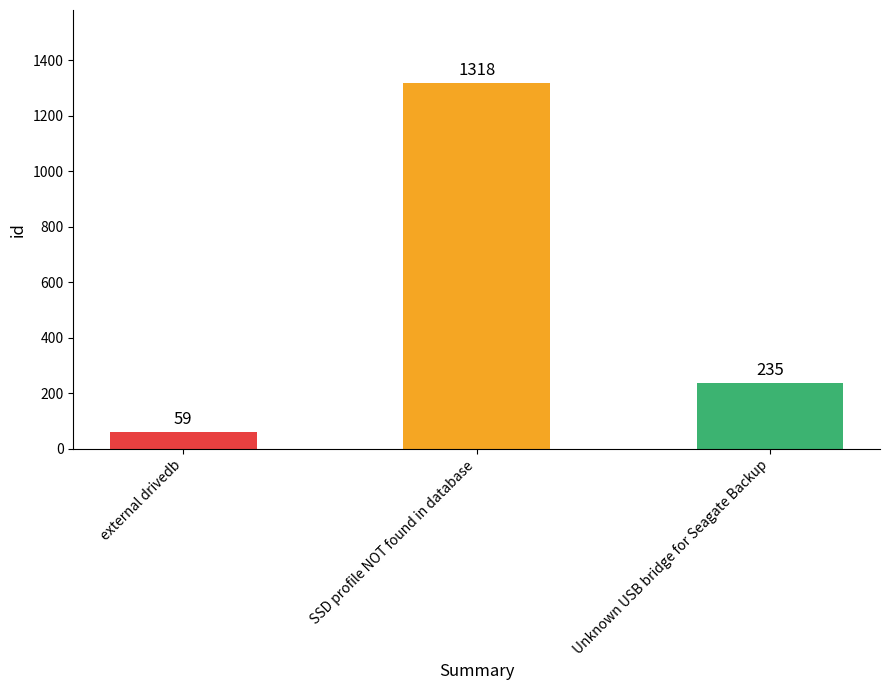

Approximately how many times larger is the value at Unknown USB bridge for Seagate Backup compared to SSD profile NOT found in database?

0.2